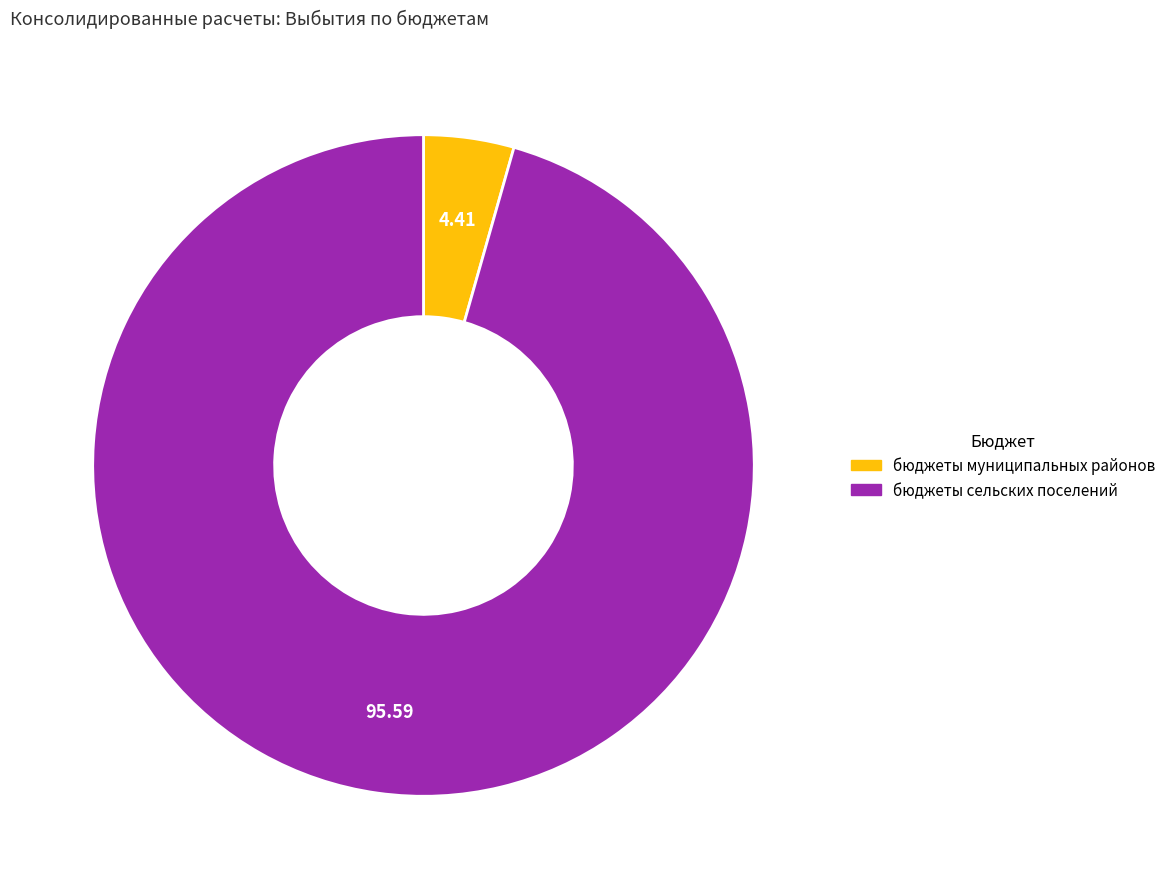

What is the largest slice in the pie chart?

бюджеты сельских поселений